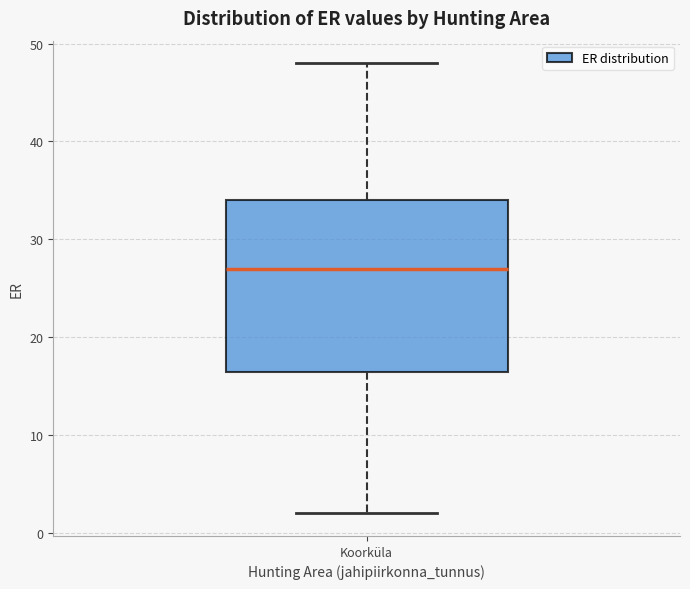

Transcribe this box plot: give where the median line is, the range the box spans, and where the two whiskers end, as read against the y-axis. The values are not printed on the chart, so give them approximately, as read against the axis.

median 27, box 17 to 34, whiskers 2 to 48